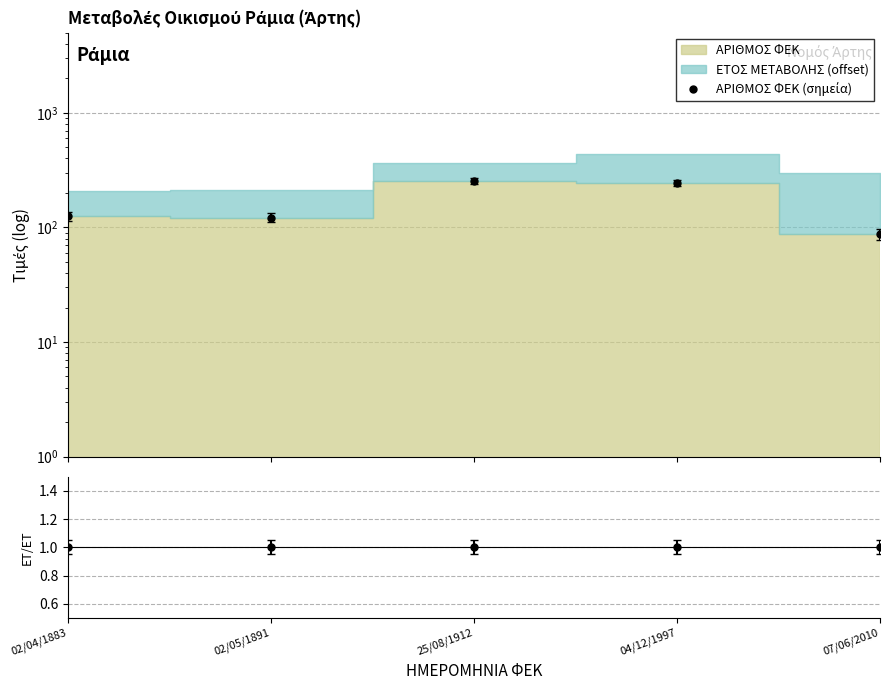

Where is the first local maximum?

25/08/1912